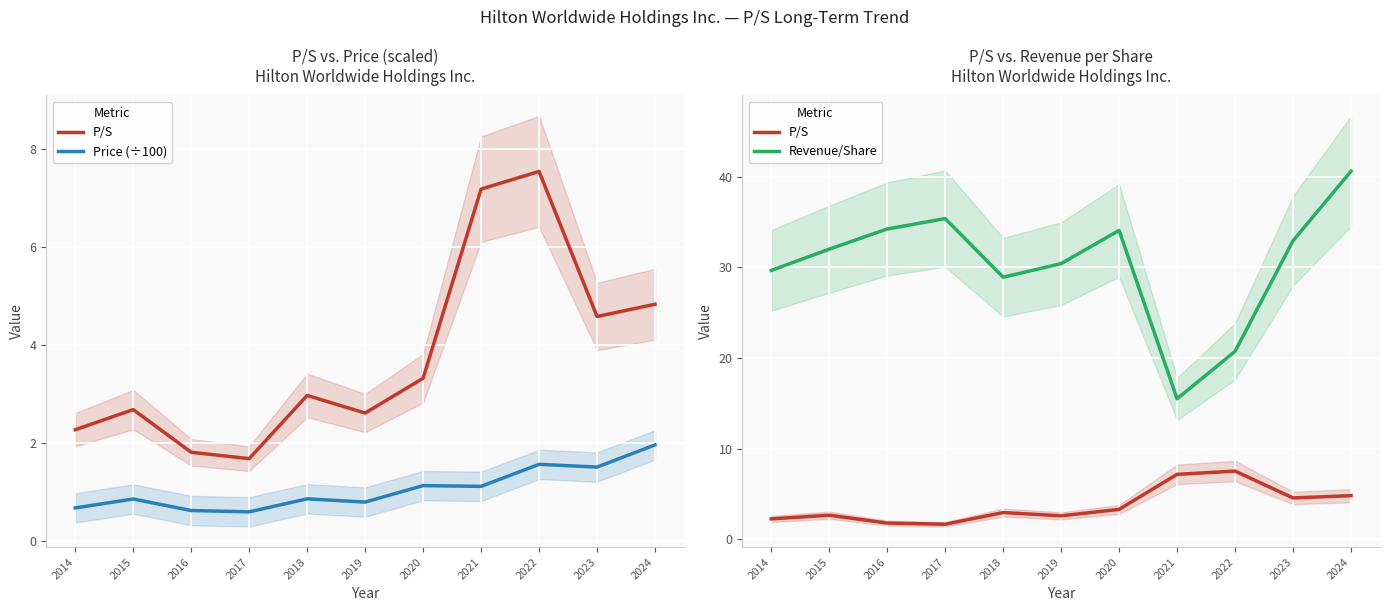

True or false: Price (÷100) and P/S intersect in this chart.

False